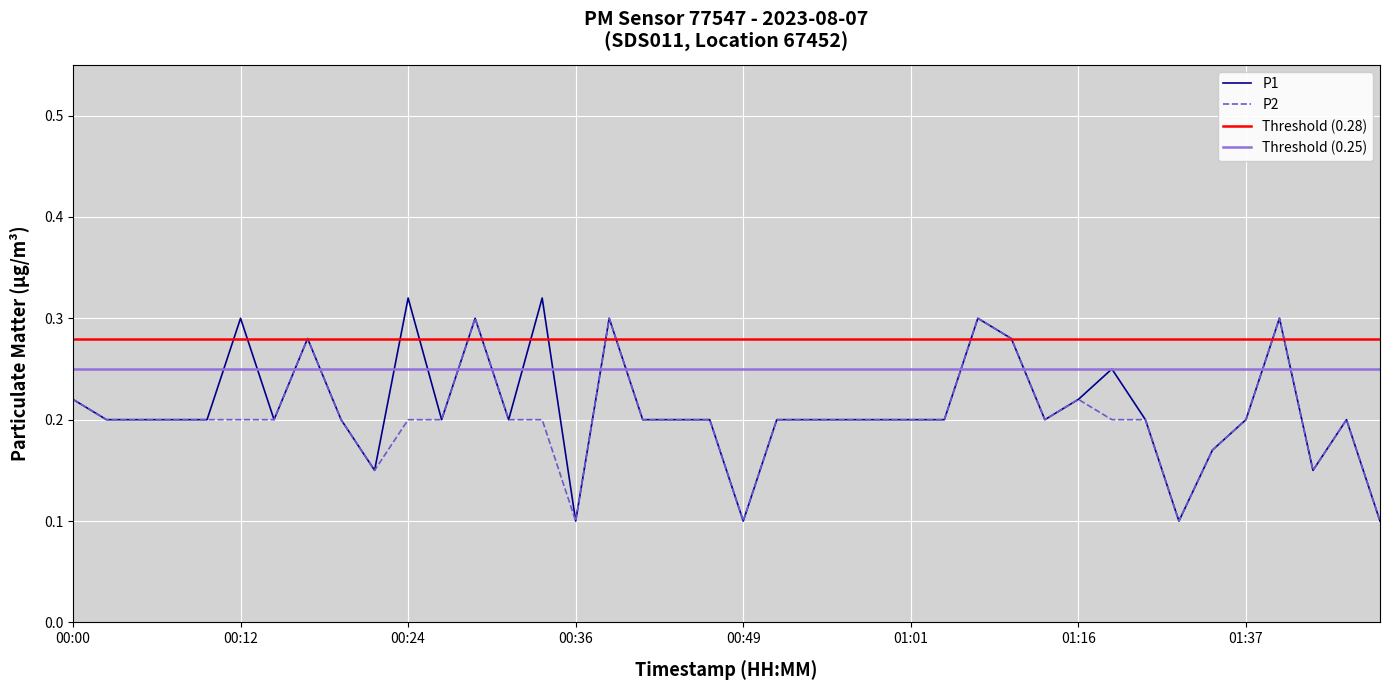

What is the minimum value shown in the chart?

0.1